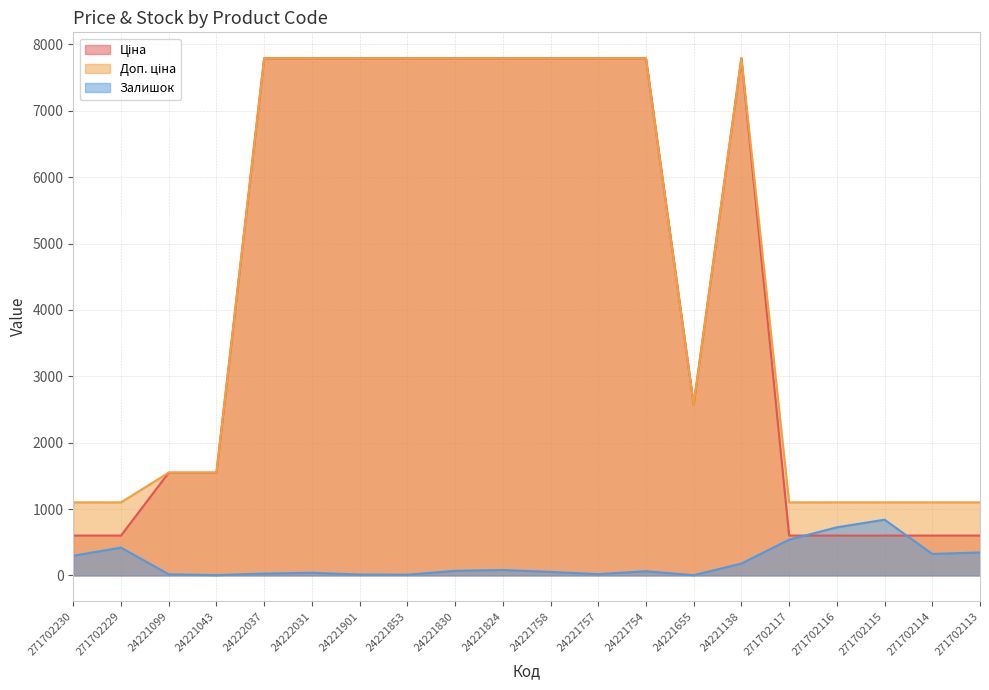

At which label does Ціна first exceed 7792?

24222037